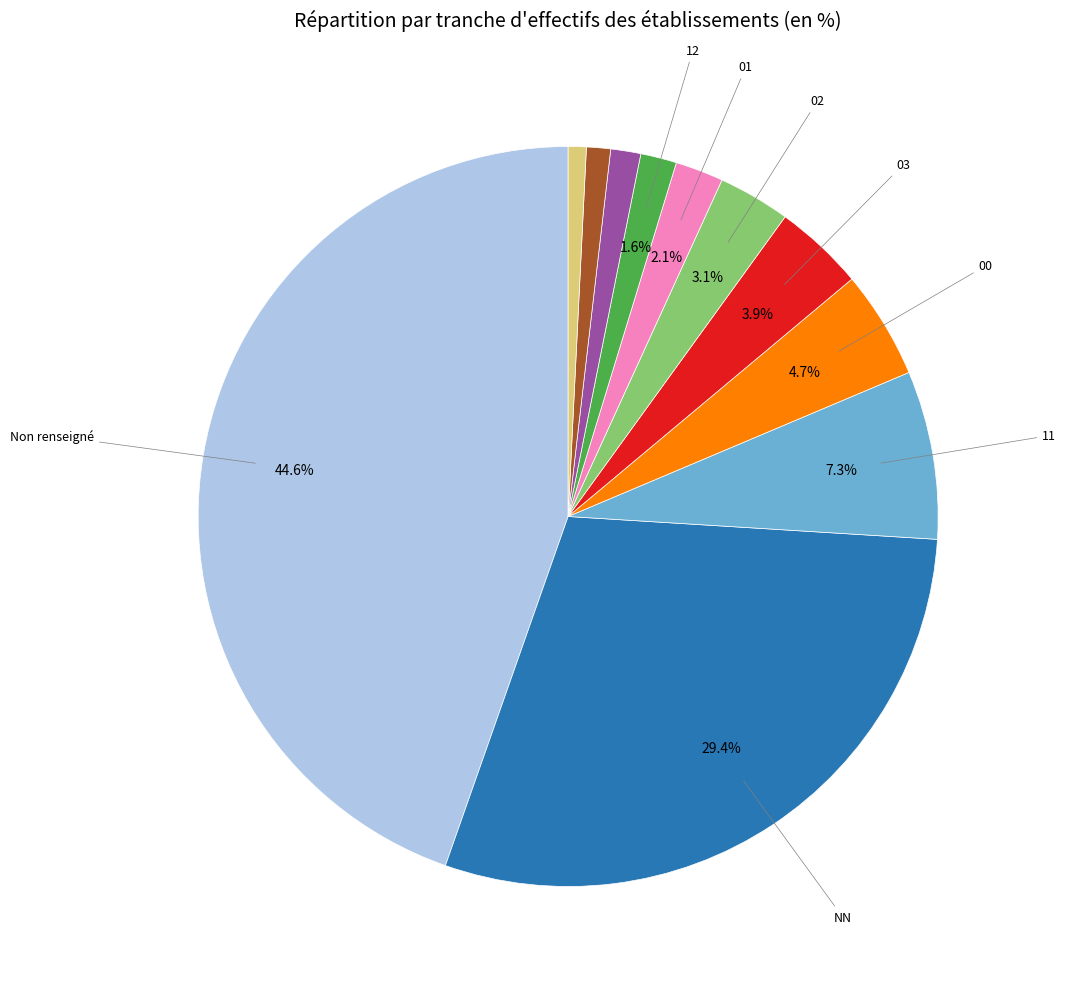

Is there a majority slice in this chart?

No